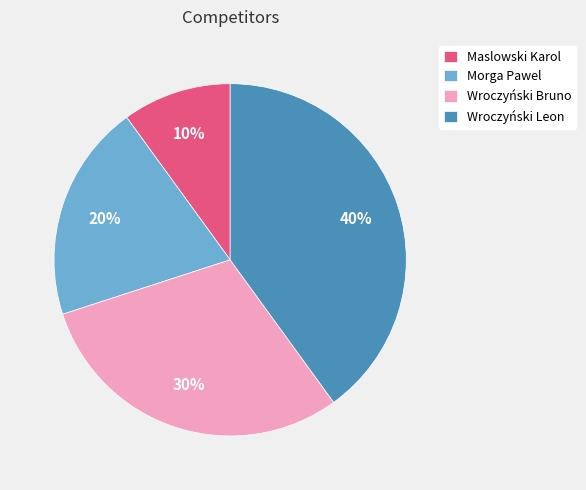

Is it true that Wroczyński Bruno is 22% of the pie?

False